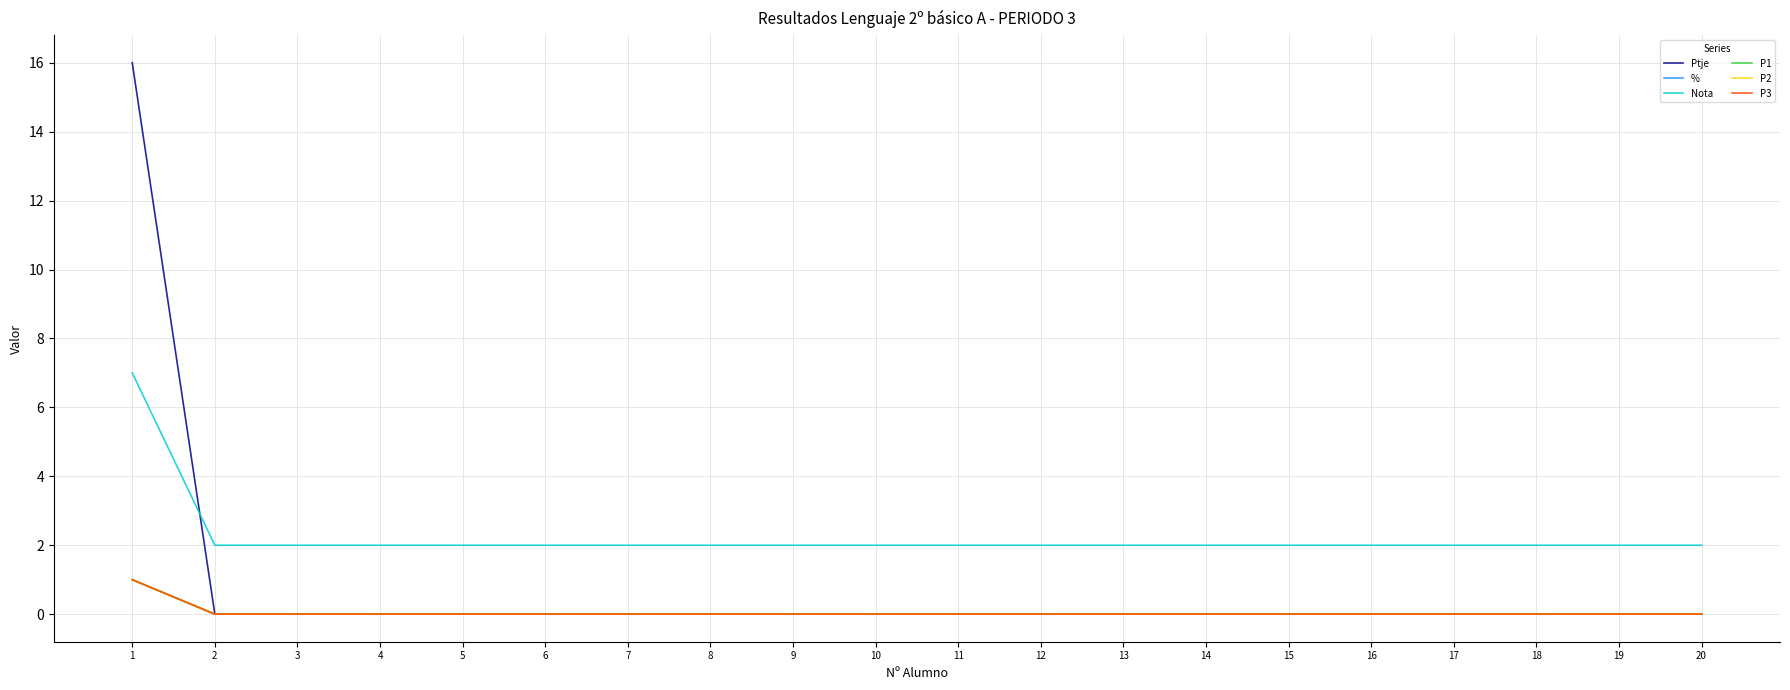

Reading left to right, what are all the values shown in this chart?

Ptje: 16.0	0.0	0.0	0.0	0.0	0.0	0.0	0.0	0.0	0.0	0.0	0.0	0.0	0.0	0.0	0.0	0.0	0.0	0.0	0.0
%: 1.0	0.0	0.0	0.0	0.0	0.0	0.0	0.0	0.0	0.0	0.0	0.0	0.0	0.0	0.0	0.0	0.0	0.0	0.0	0.0
Nota: 7.0	2.0	2.0	2.0	2.0	2.0	2.0	2.0	2.0	2.0	2.0	2.0	2.0	2.0	2.0	2.0	2.0	2.0	2.0	2.0
P1: 1.0	0.0	0.0	0.0	0.0	0.0	0.0	0.0	0.0	0.0	0.0	0.0	0.0	0.0	0.0	0.0	0.0	0.0	0.0	0.0
P2: 1.0	0.0	0.0	0.0	0.0	0.0	0.0	0.0	0.0	0.0	0.0	0.0	0.0	0.0	0.0	0.0	0.0	0.0	0.0	0.0
P3: 1.0	0.0	0.0	0.0	0.0	0.0	0.0	0.0	0.0	0.0	0.0	0.0	0.0	0.0	0.0	0.0	0.0	0.0	0.0	0.0